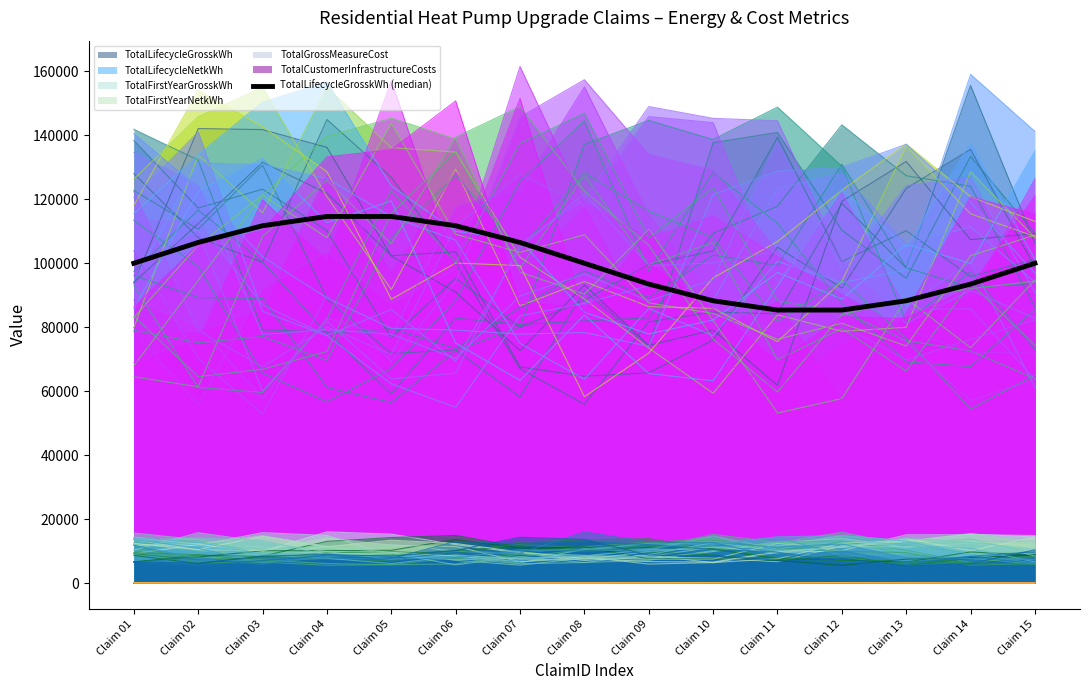

Does the chart have visible grid lines?

No